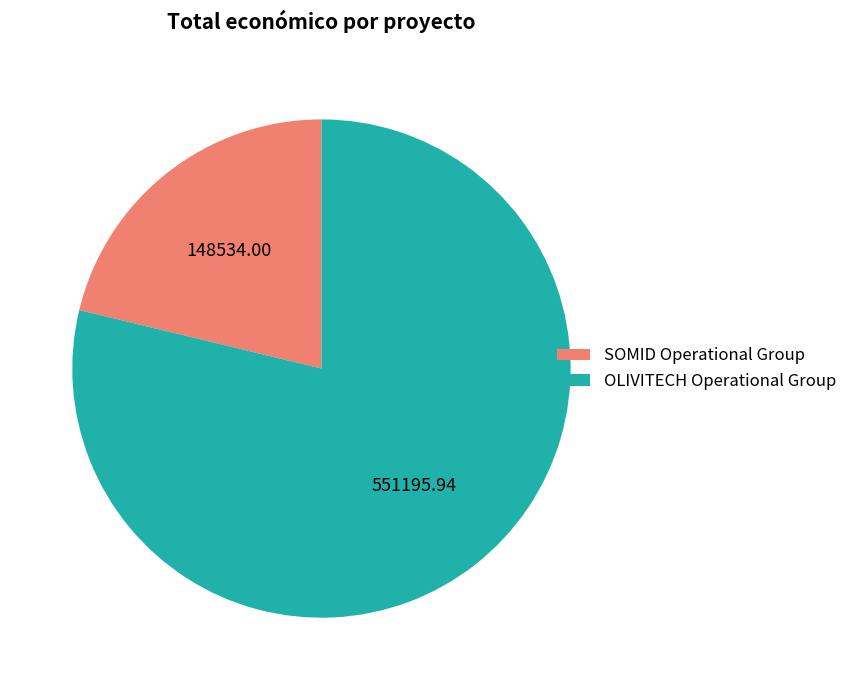

Rank the categories by value from highest to lowest.

OLIVITECH Operational Group, SOMID Operational Group